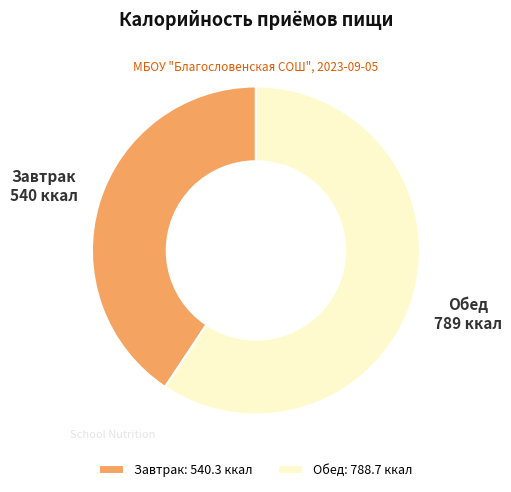

Combined, do Завтрак and Обед account for over 50%?

Yes